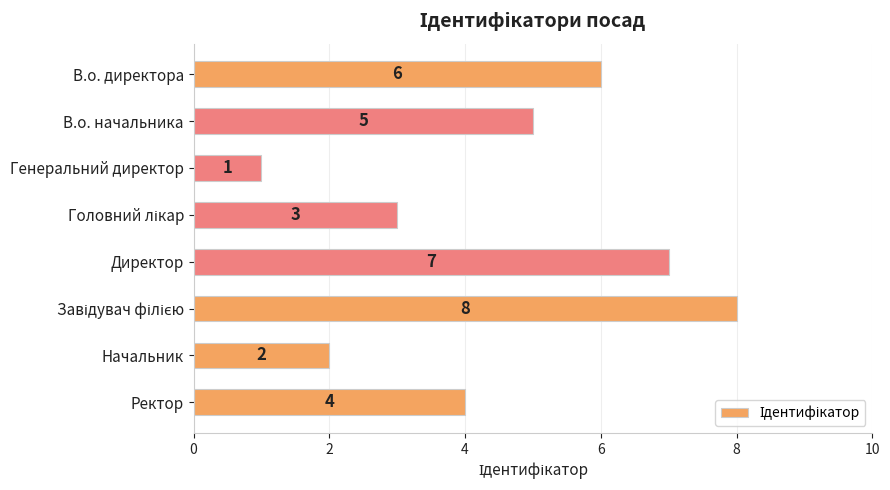

How many data points are less than 5?

4